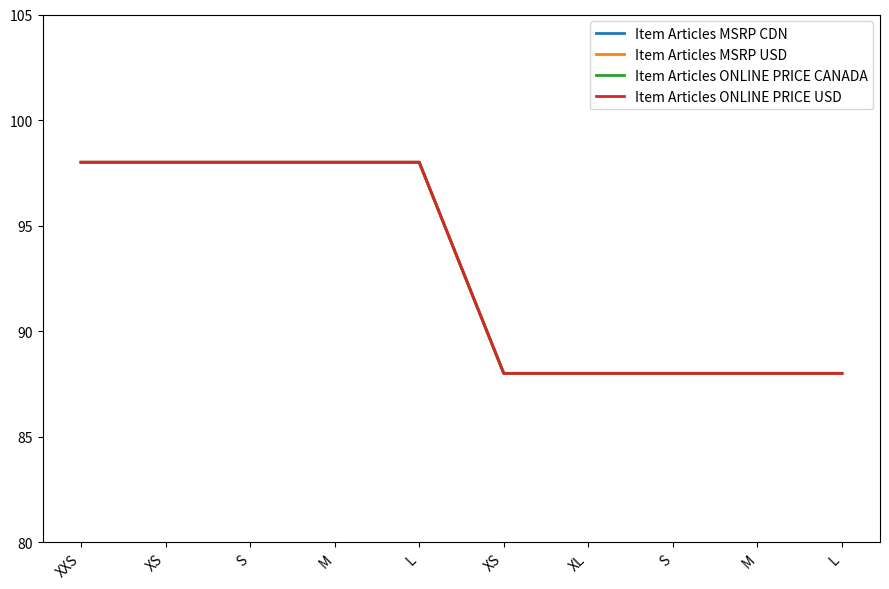

Is this an area chart (filled region under the line)?

No